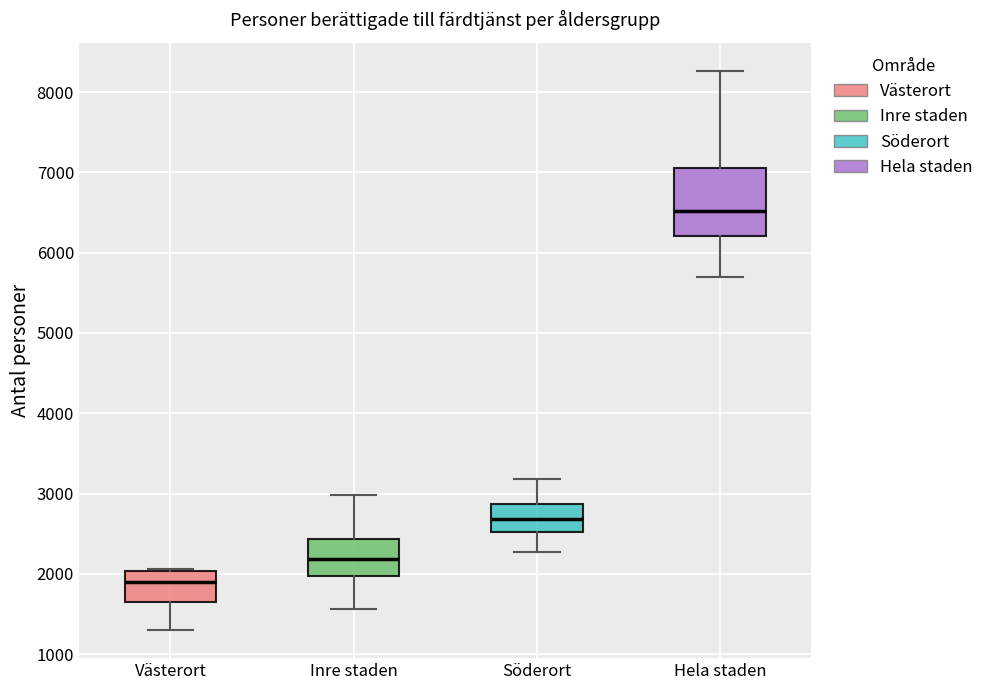

Which box's median line is the highest?

Hela staden